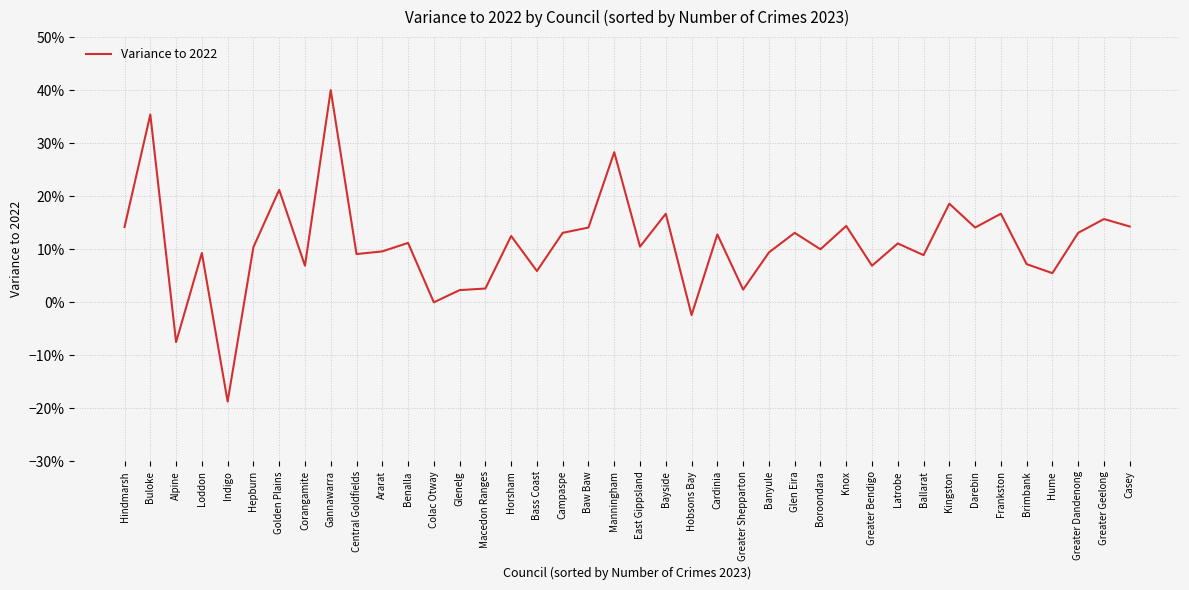

Reading right to left, extract all data points from this chart.

0.1	0.2	0.1	0.1	0.1	0.2	0.1	0.2	0.1	0.1	0.1	0.1	0.1	0.1	0.1	0.0	0.1	-0.0	0.2	0.1	0.3	0.1	0.1	0.1	0.1	0.0	0.0	0.0	0.1	0.1	0.1	0.4	0.1	0.2	0.1	-0.2	0.1	-0.1	0.4	0.1